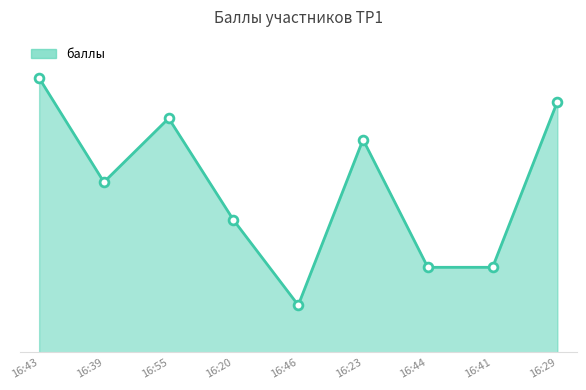

Is this an area chart (filled region under the line)?

Yes